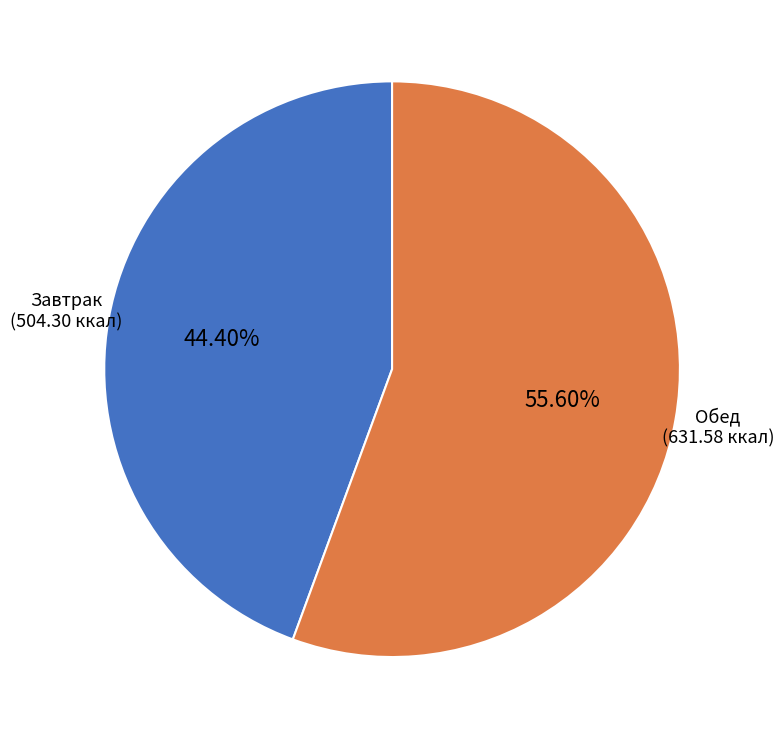

Does Обед account for over 50% of the chart?

Yes